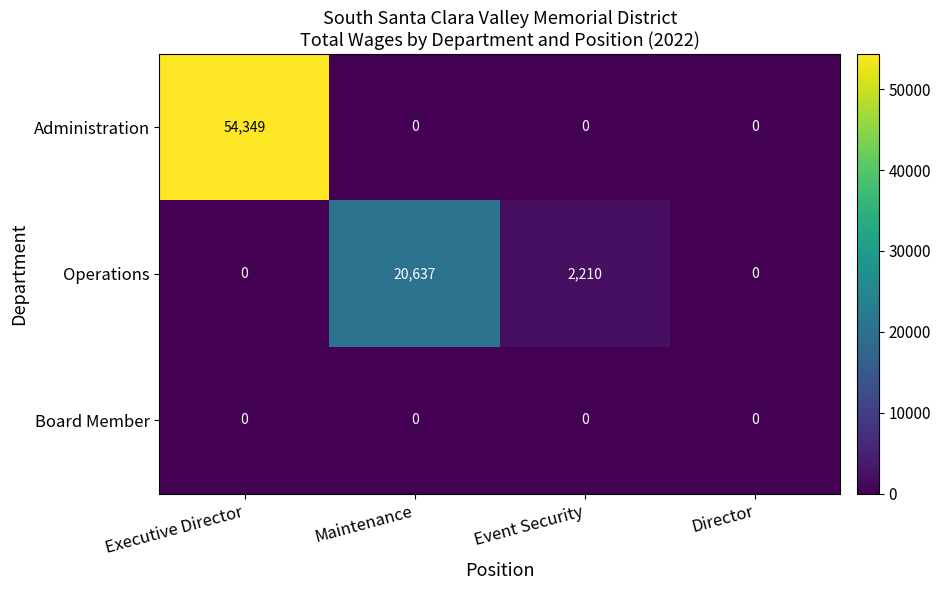

What is the difference between the highest and lowest values at Event Security?

2210